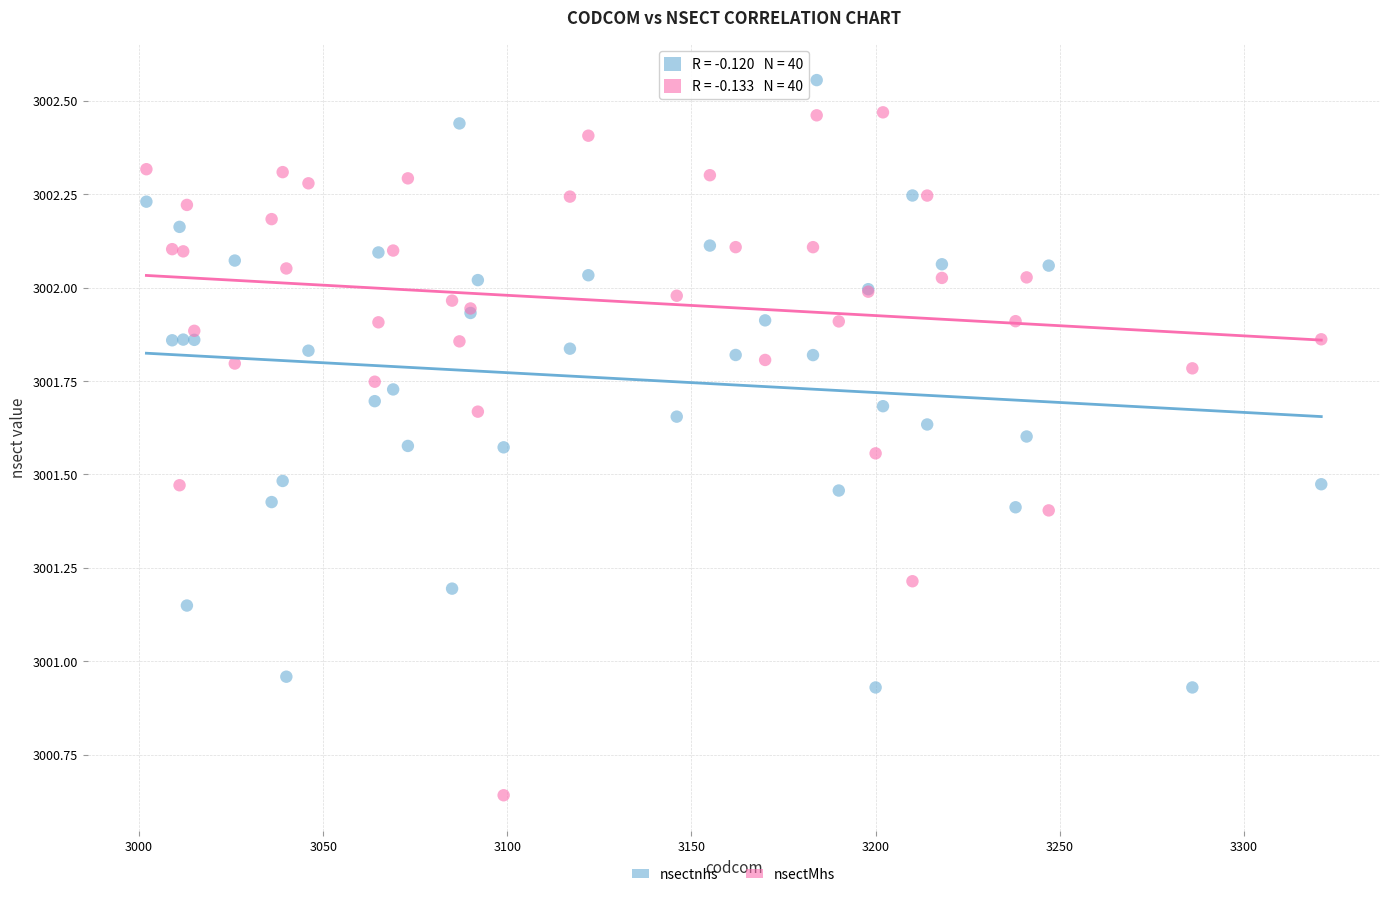

Which series has the widest spread of Y values?

nsectMhs